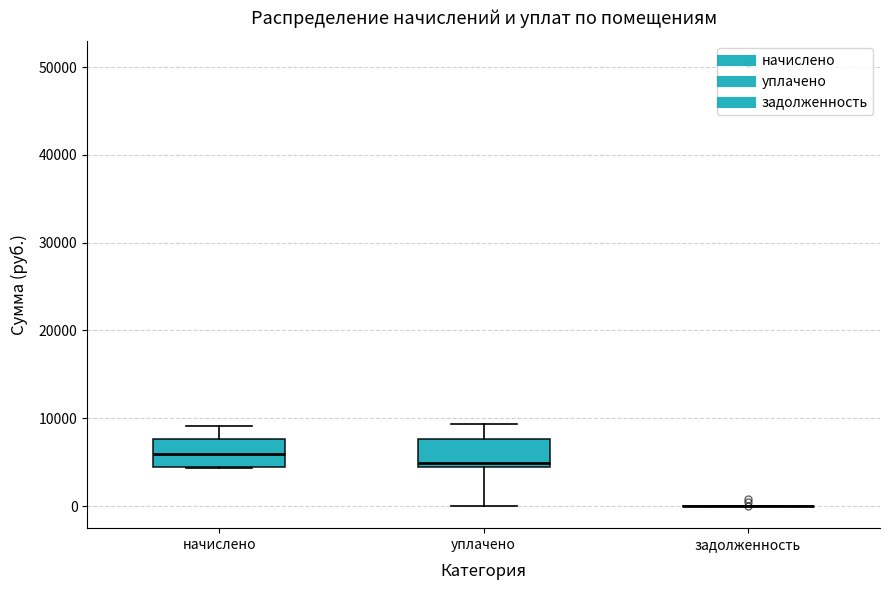

Reading left to right, read every box against the y-axis: the position of its median line, the range the box covers, and the ends of its whiskers. The values are not printed on the chart, so give them approximately, as read against the axis.

начислено: median 6000, box 4000 to 8000, whiskers 4000 to 9000
уплачено: median 5000, box 4000 to 8000, whiskers 0 to 9000
задолженность: box collapsed to a line at 0, whiskers 0 to 0